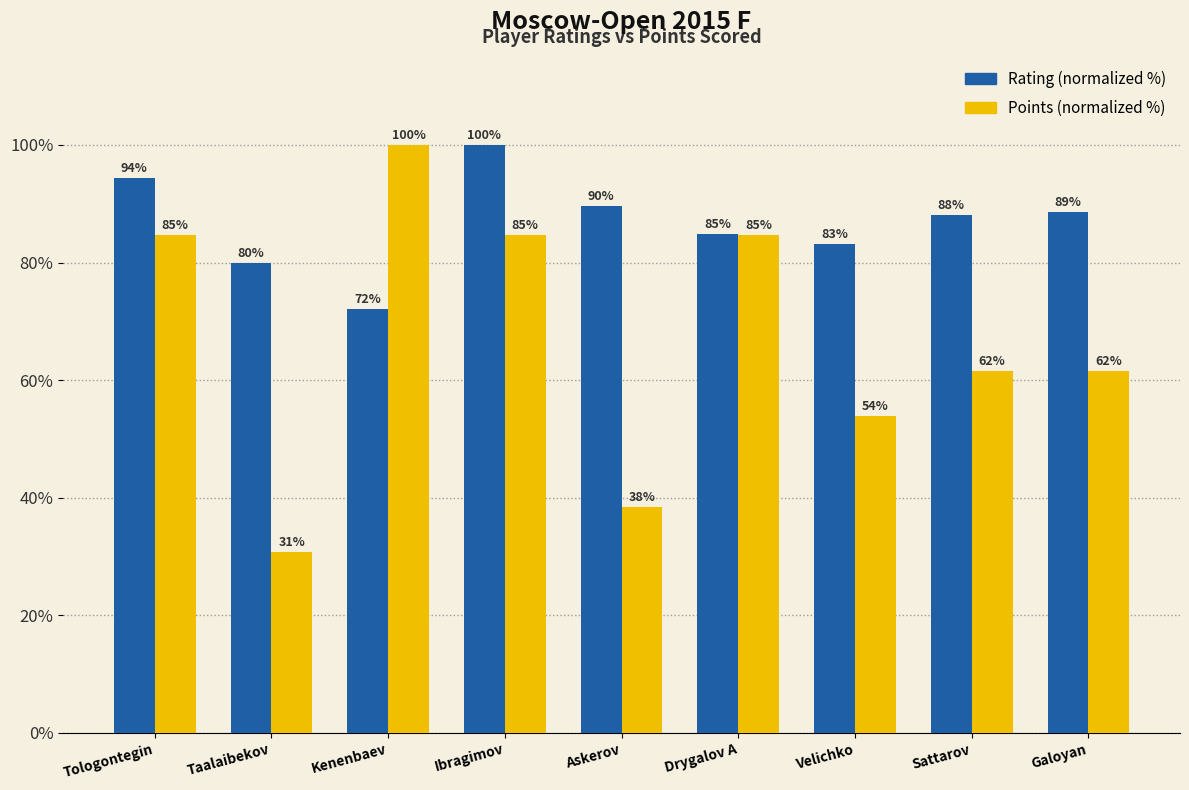

What is the label of the 5th bar from the left?

Askerov